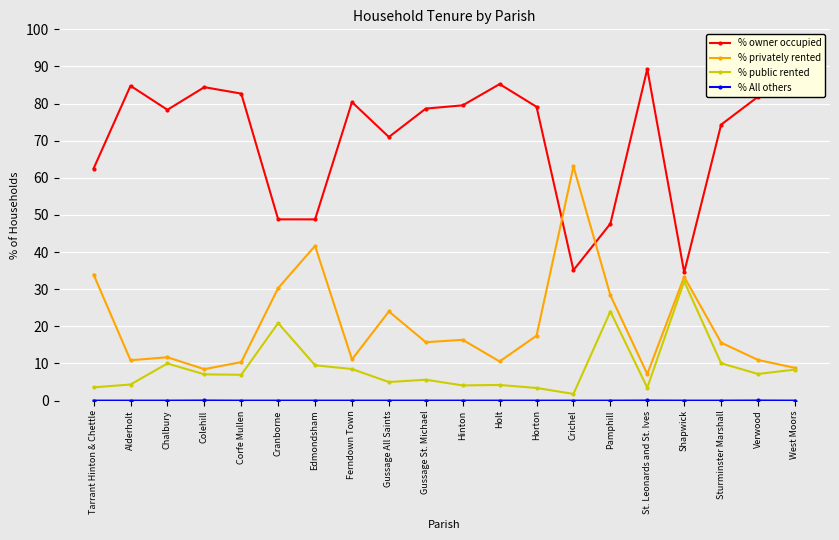

True or false: % owner occupied and % privately rented cross at least once.

True